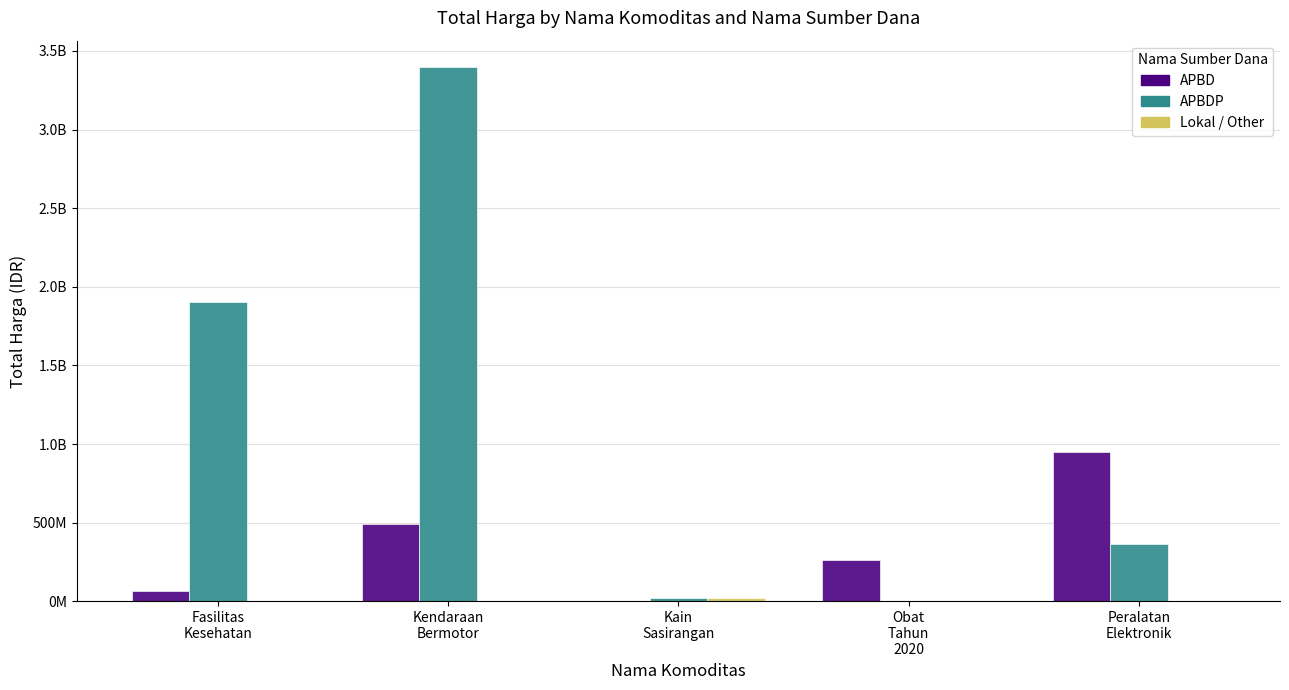

Does the chart contain stacked bars?

No